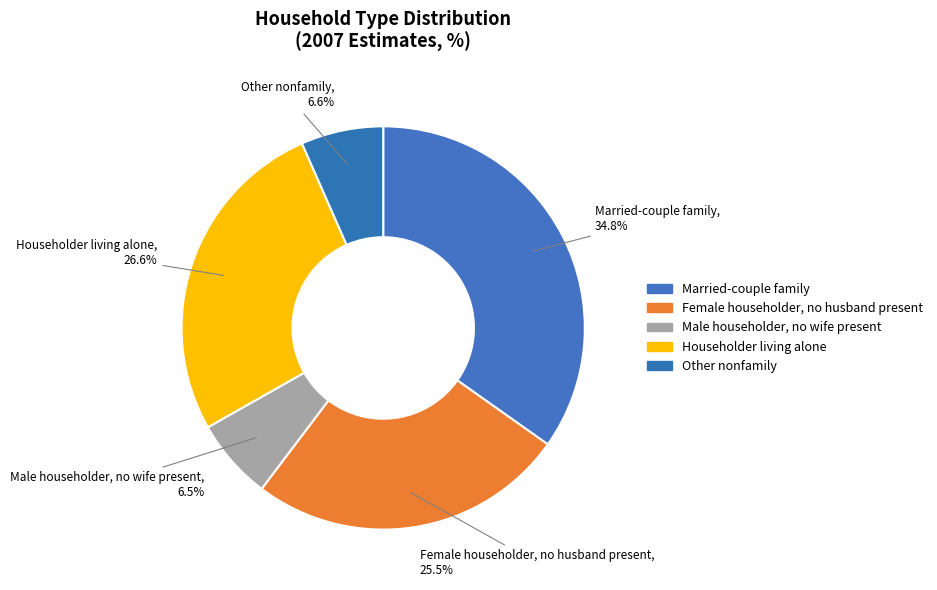

Count the number of slices in the pie.

5